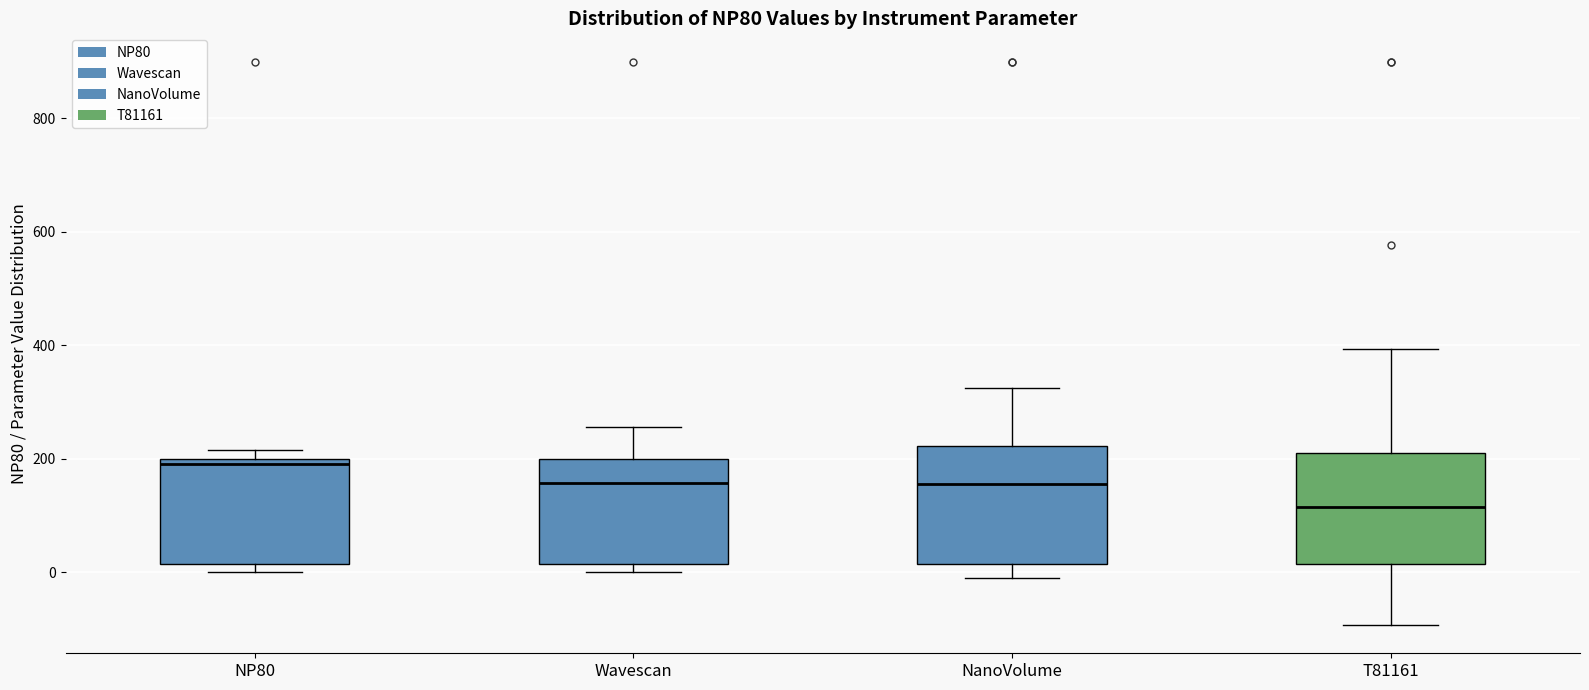

Which box has the lowest median line?

T81161